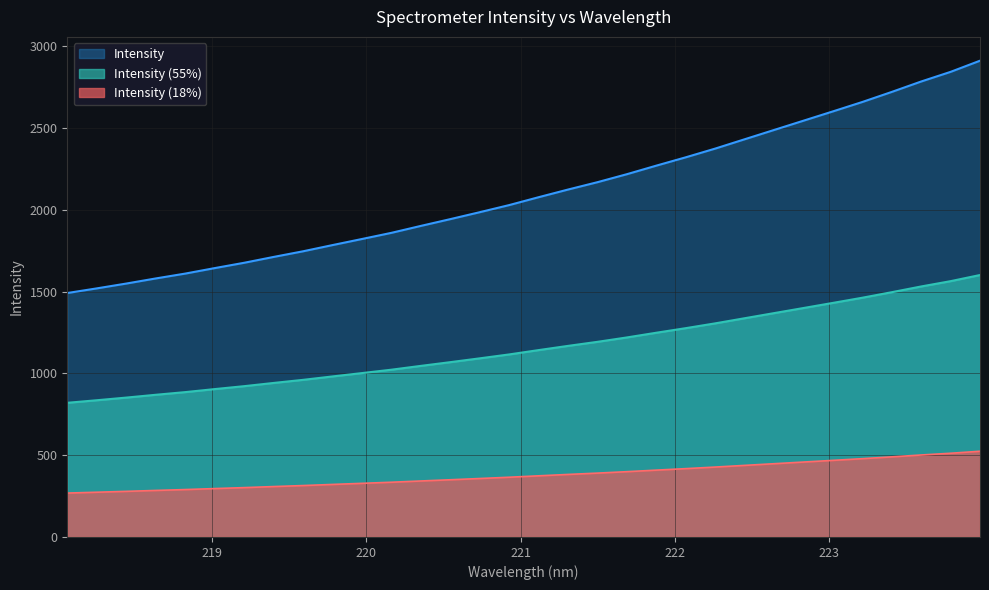

List the labels in order of value, smallest first.

218.0596, 218.2508, 218.442, 218.6332, 218.8244, 219.0156, 219.2067, 219.3979, 219.589, 219.7801, 219.9712, 220.1623, 220.3533, 220.5444, 220.7354, 220.9264, 221.1174, 221.3083, 221.4993, 221.6902, 221.8812, 222.0721, 222.263, 222.4538, 222.6447, 222.8355, 223.0264, 223.2172, 223.408, 223.5987, 223.7895, 223.9802